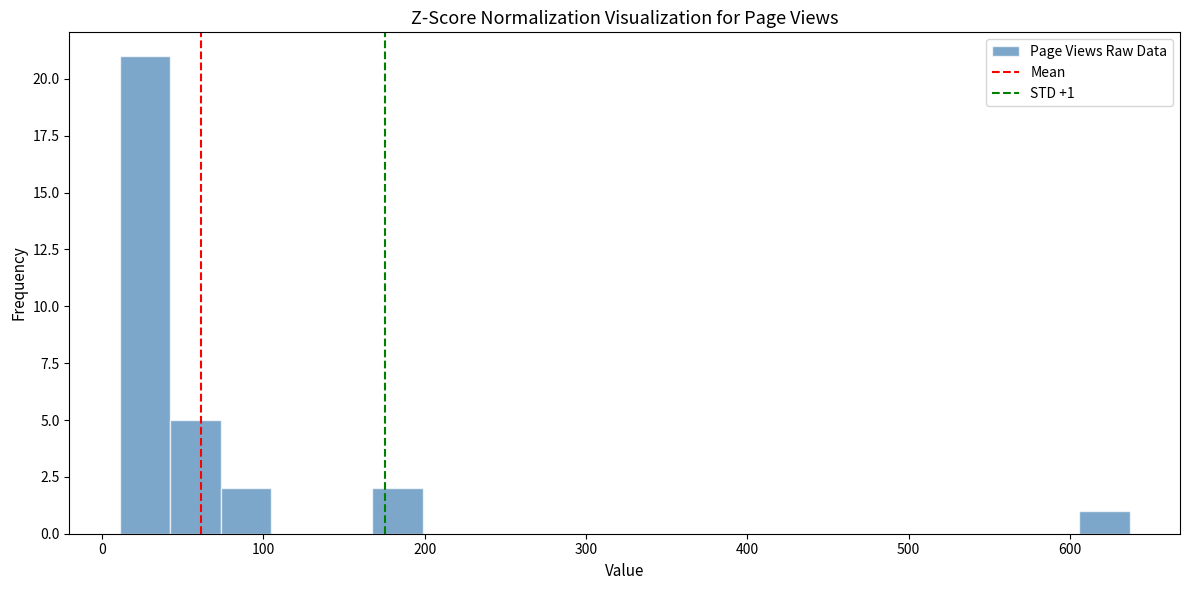

Read against the x-axis, roughly where is the centre of the tallest bar?

30